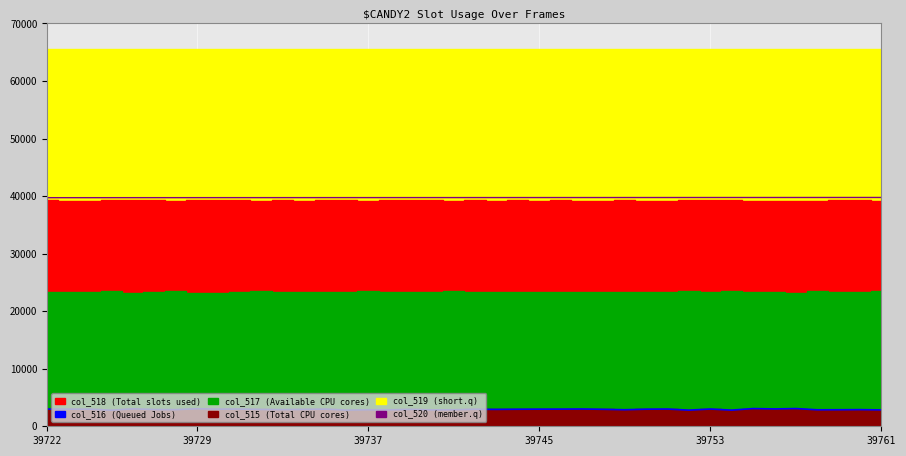

Which series changed the most between 24 and 30?

col_516